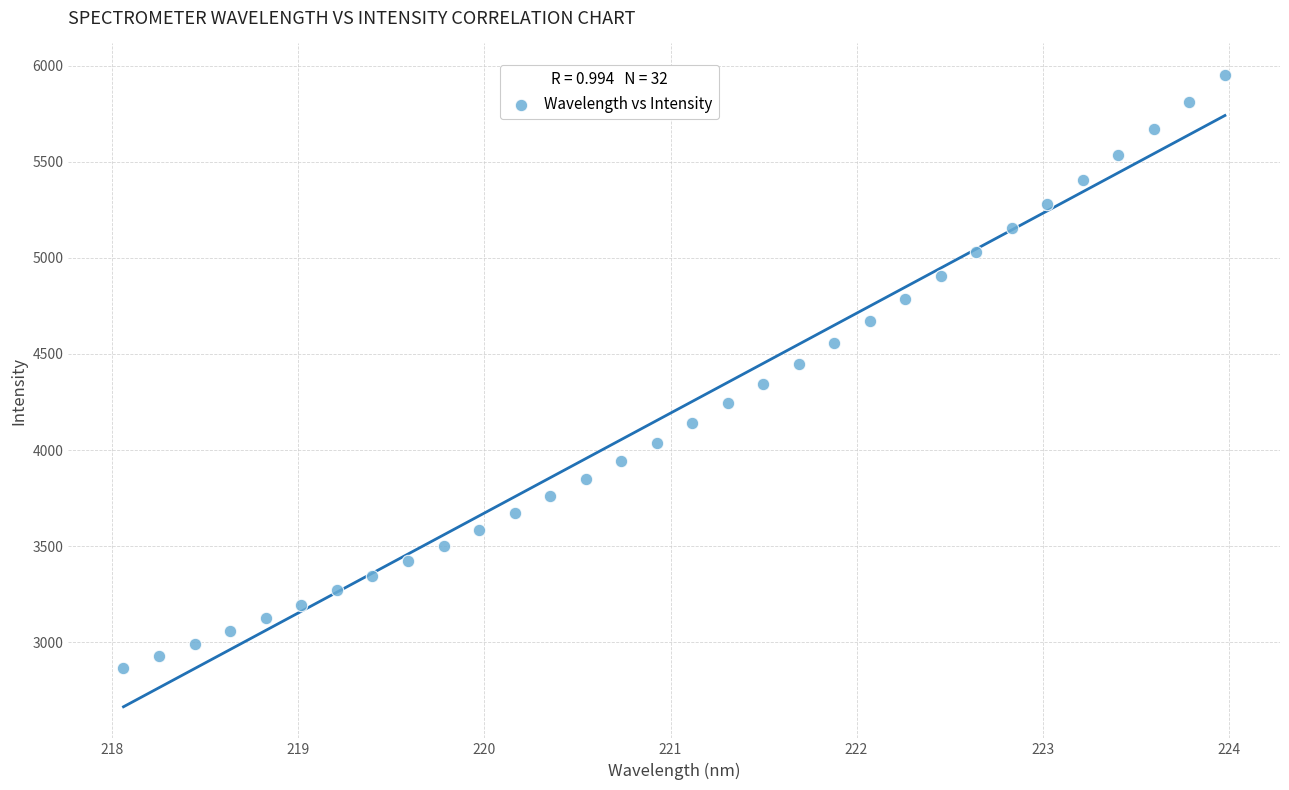

What is the range of X values (max minus min)?

5.9